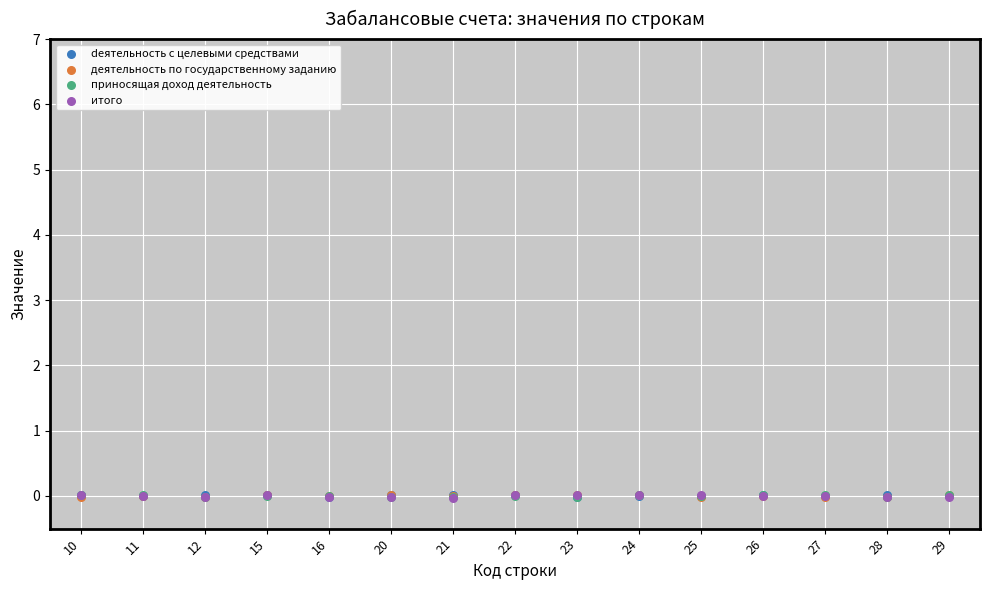

What are all the series names shown in the legend?

deятельность с целевыми средствами, деятельность по государственному заданию, приносящая доход деятельность, итого